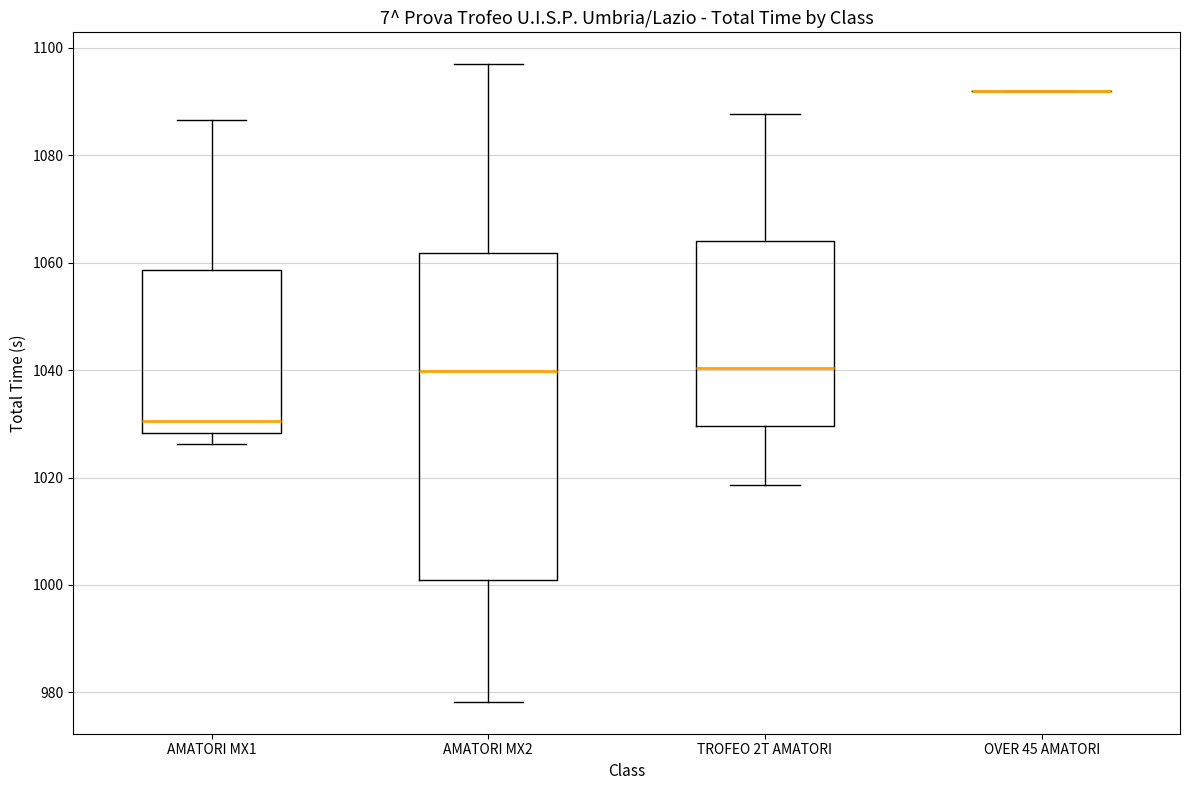

Reading left to right, transcribe this box plot: for each box, give where its median line is, the range the box spans, and where its two whiskers end, as read against the y-axis. The values are not printed on the chart, so give them approximately, as read against the axis.

AMATORI MX1: median 1030, box 1028 to 1058, whiskers 1026 to 1086
AMATORI MX2: median 1040, box 1000 to 1062, whiskers 978 to 1096
TROFEO 2T AMATORI: median 1040, box 1030 to 1064, whiskers 1018 to 1088
OVER 45 AMATORI: box collapsed to a line at 1092, whiskers 1092 to 1092